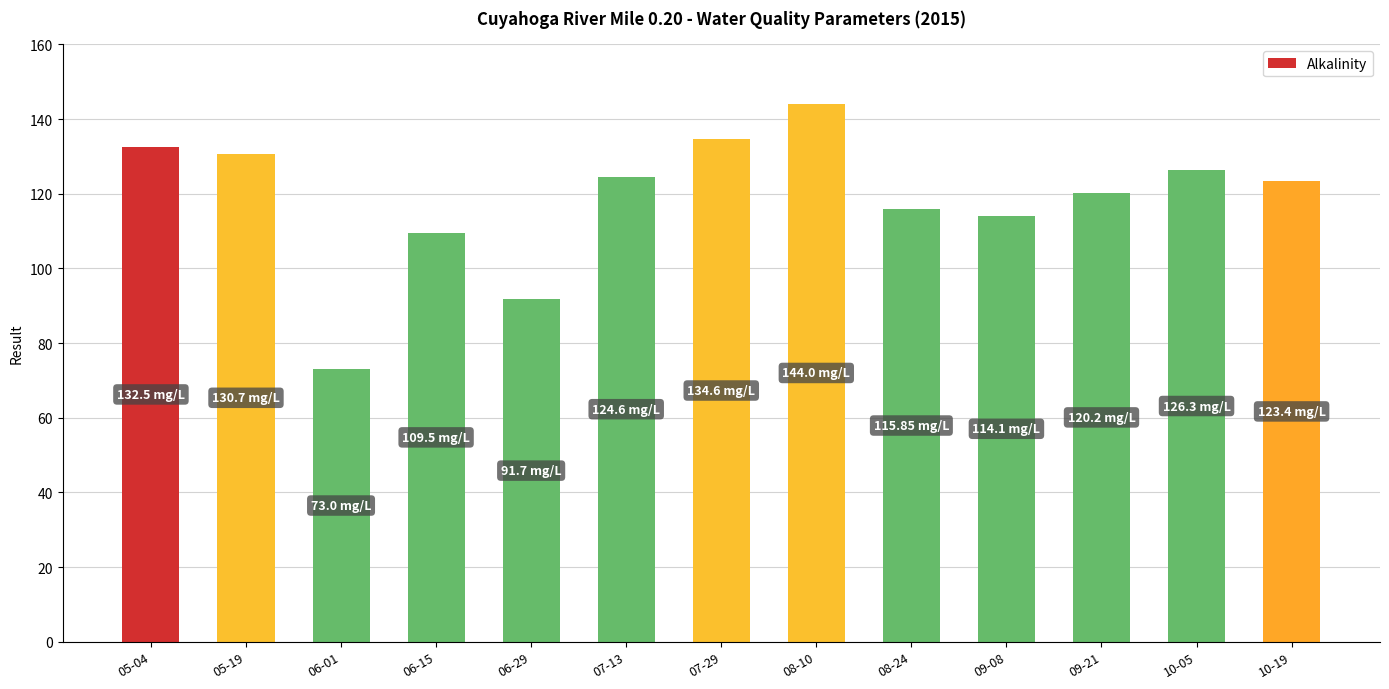

What is the change in value from 06-29 to 10-05?

+34.6